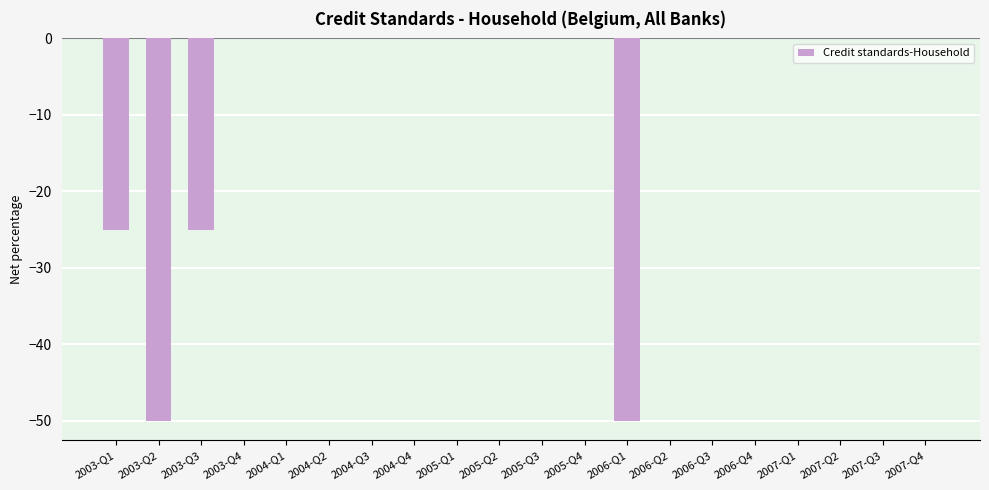

The value at 2007-Q3 is -33. True or false?

False